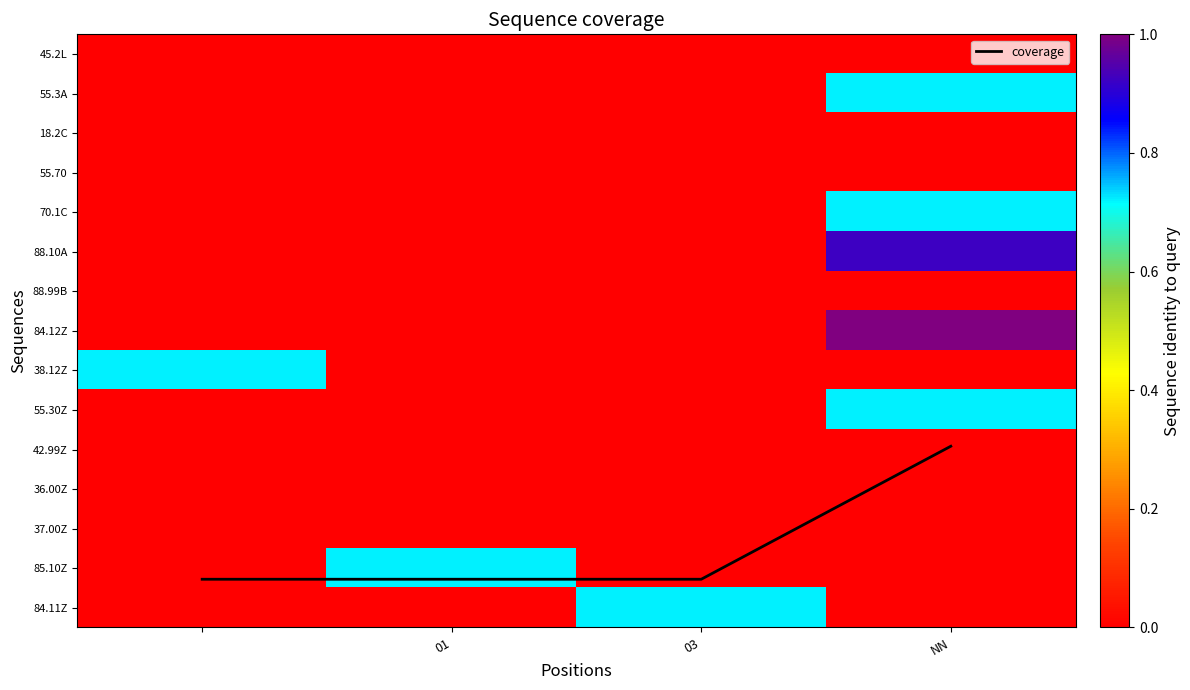

What is the difference between the highest and lowest values at 01?

0.7